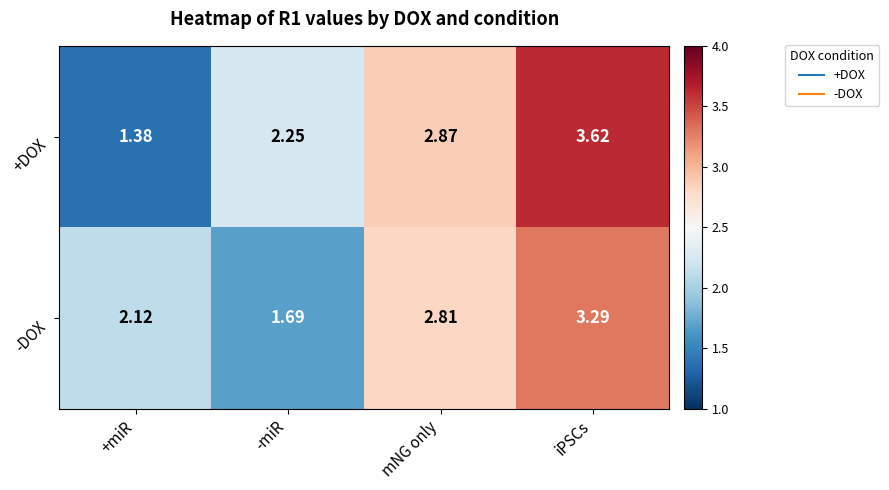

At which label does +DOX first exceed 2?

-miR